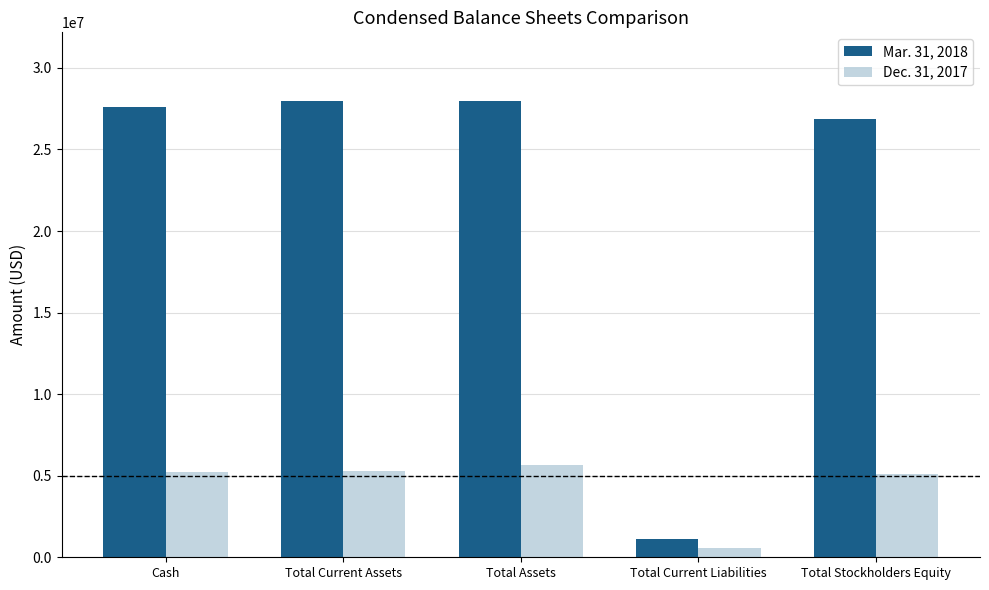

What is the difference between the highest and lowest values at Cash?

22352558